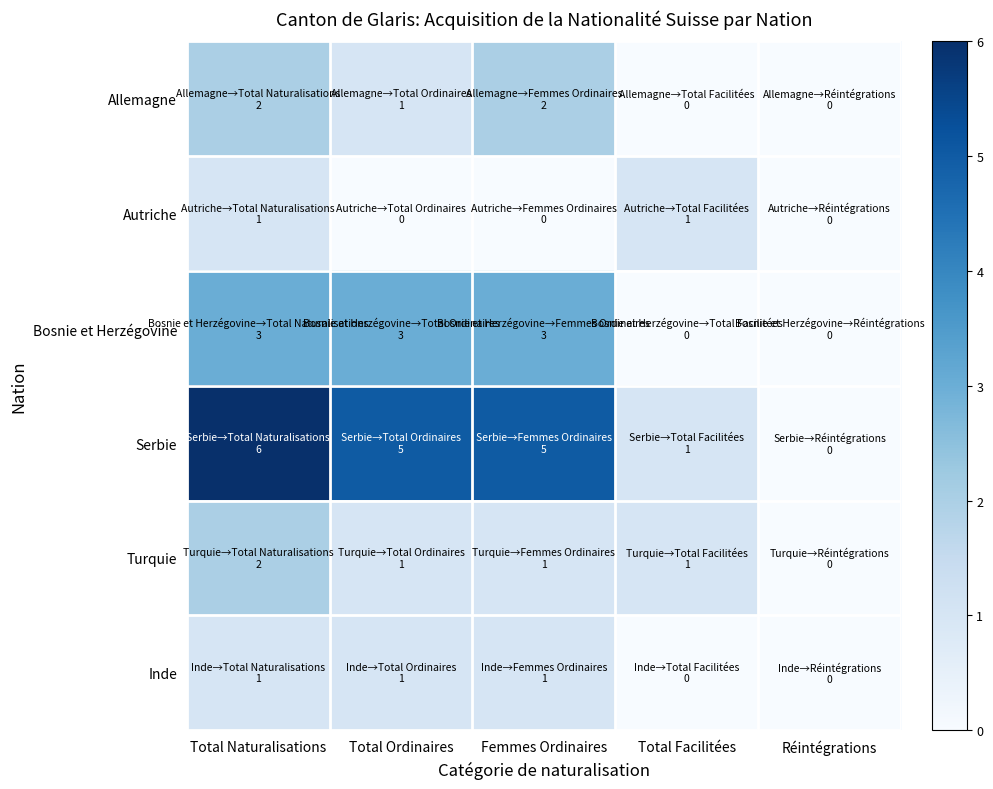

Reading left to right, list all the values displayed in this chart.

Allemagne: Total Naturalisations=2	Total Ordinaires=1	Femmes Ordinaires=2	Total Facilitées=0	Réintégrations=0
Autriche: Total Naturalisations=1	Total Ordinaires=0	Femmes Ordinaires=0	Total Facilitées=1	Réintégrations=0
Bosnie et Herzégovine: Total Naturalisations=3	Total Ordinaires=3	Femmes Ordinaires=3	Total Facilitées=0	Réintégrations=0
Serbie: Total Naturalisations=6	Total Ordinaires=5	Femmes Ordinaires=5	Total Facilitées=1	Réintégrations=0
Turquie: Total Naturalisations=2	Total Ordinaires=1	Femmes Ordinaires=1	Total Facilitées=1	Réintégrations=0
Inde: Total Naturalisations=1	Total Ordinaires=1	Femmes Ordinaires=1	Total Facilitées=0	Réintégrations=0